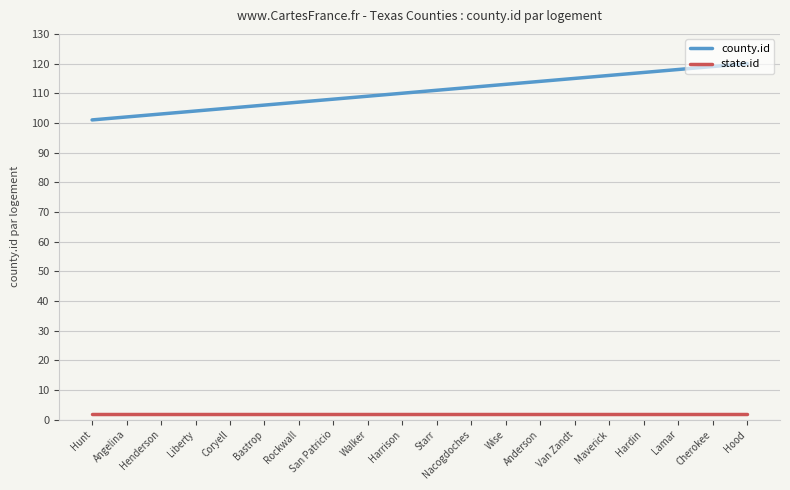

Which series has the widest spread of values?

county.id